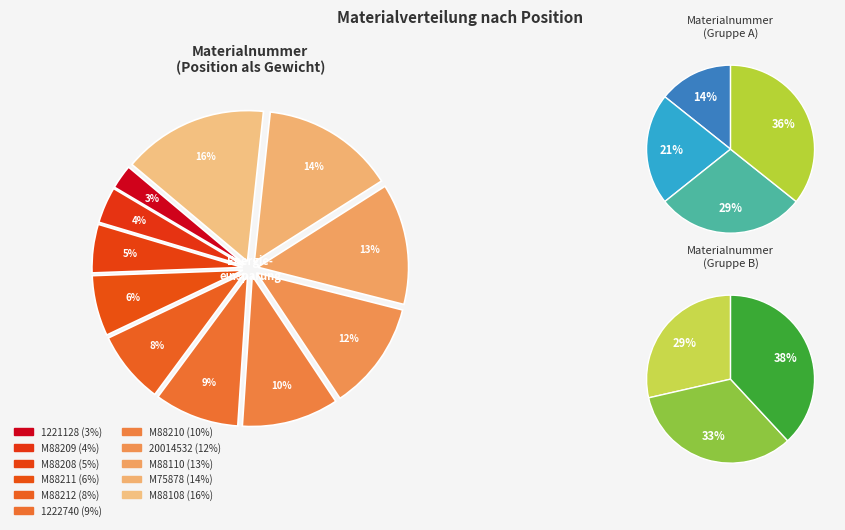

To the nearest percent, what is the difference between the M88110 and M88210 slice percentages?

3%